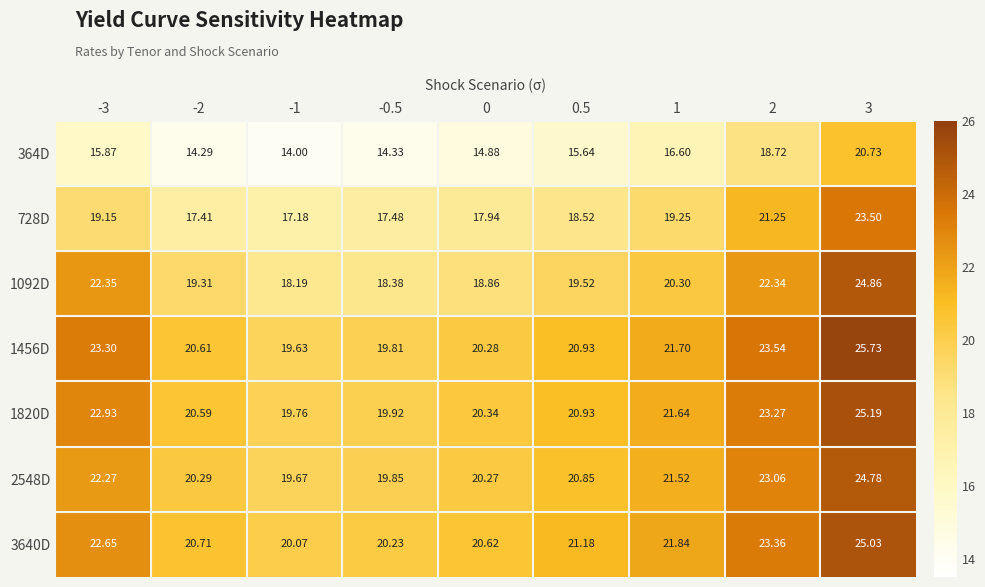

Is the value of 3640D at 2 greater than the value of 2548D at 0.5?

Yes